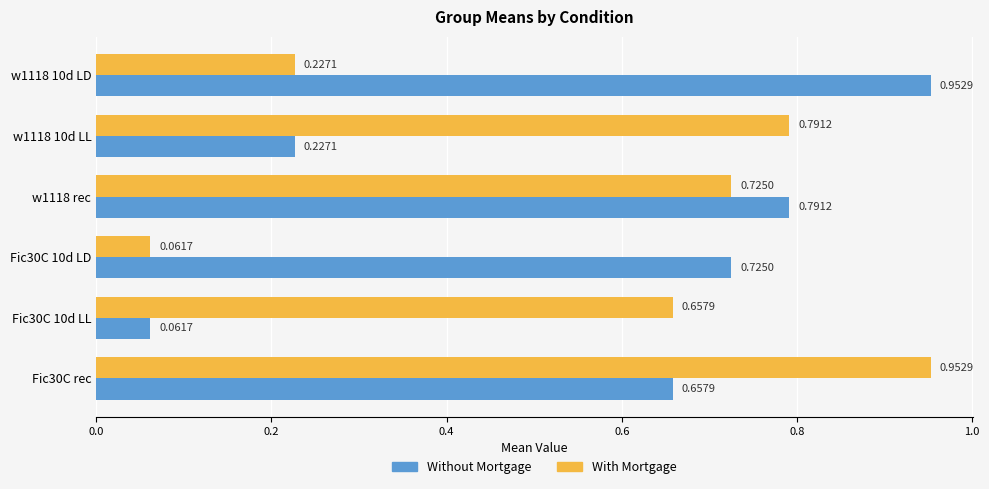

List the labels in order of Without Mortgage value, smallest first.

Fic30C 10d LL, w1118 10d LL, Fic30C rec, Fic30C 10d LD, w1118 rec, w1118 10d LD